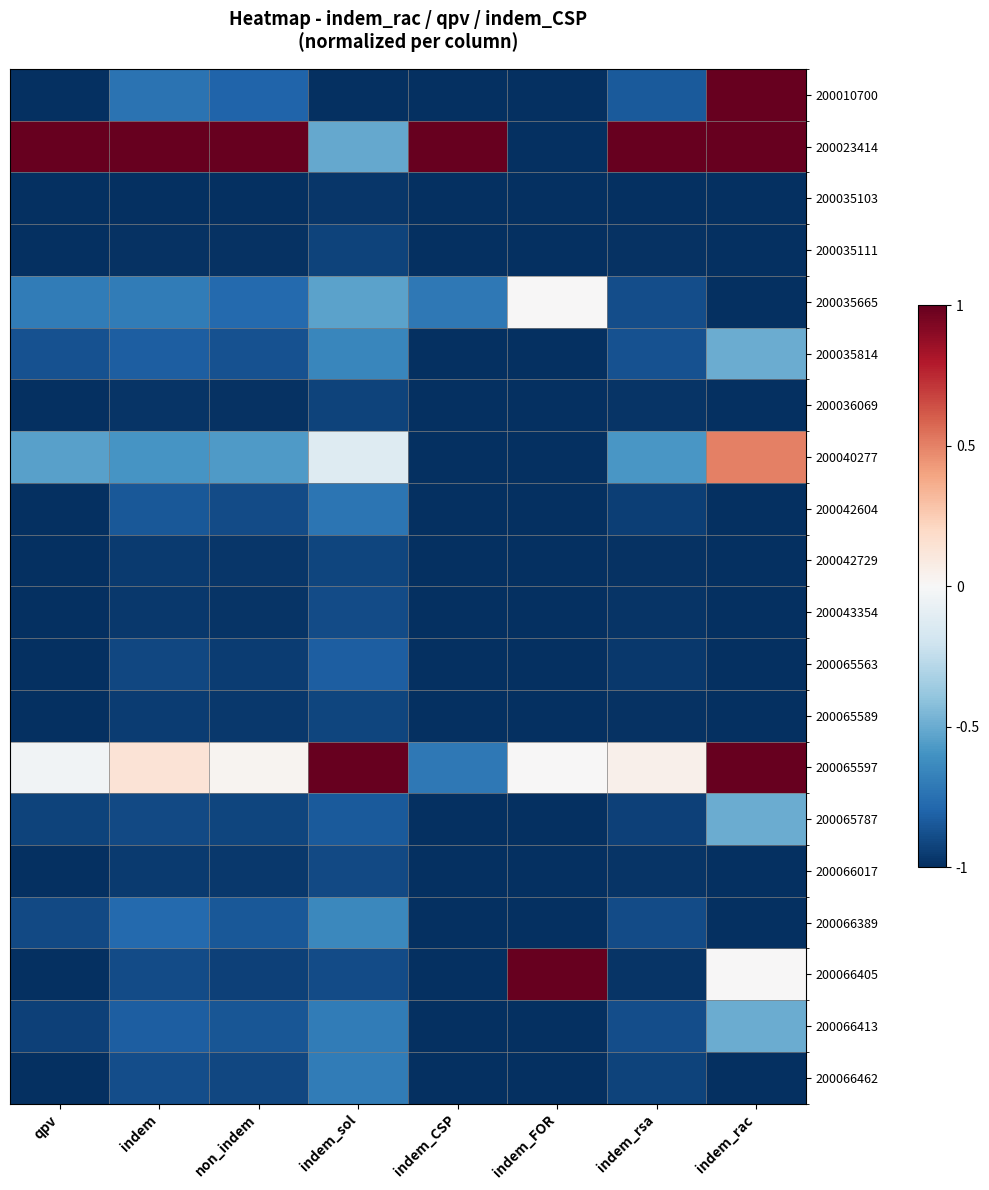

List the series in order of their peak value, lowest first.

200035103, 200035111, 200036069, 200065589, 200042729, 200066017, 200043354, 200065563, 200042604, 200066462, 200066389, 200035814, 200065787, 200066413, 200035665, 200040277, 200010700, 200023414, 200065597, 200066405